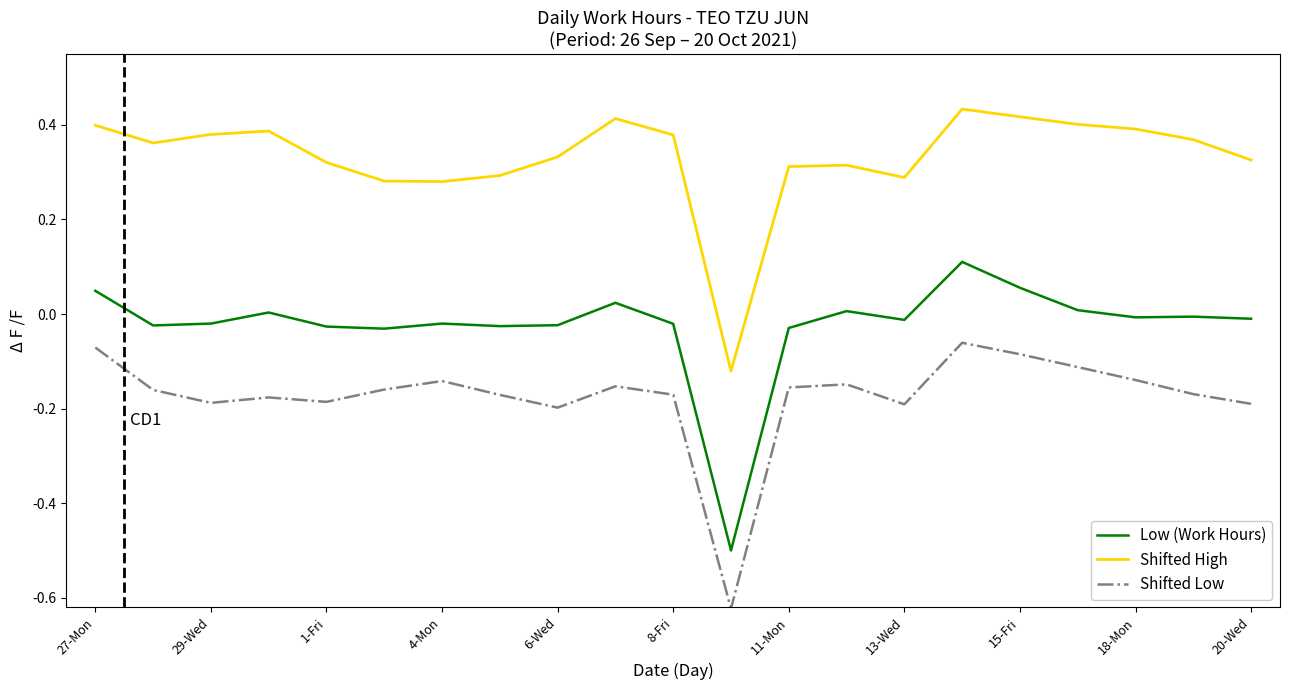

Which series has the largest total across all categories?

Shifted High